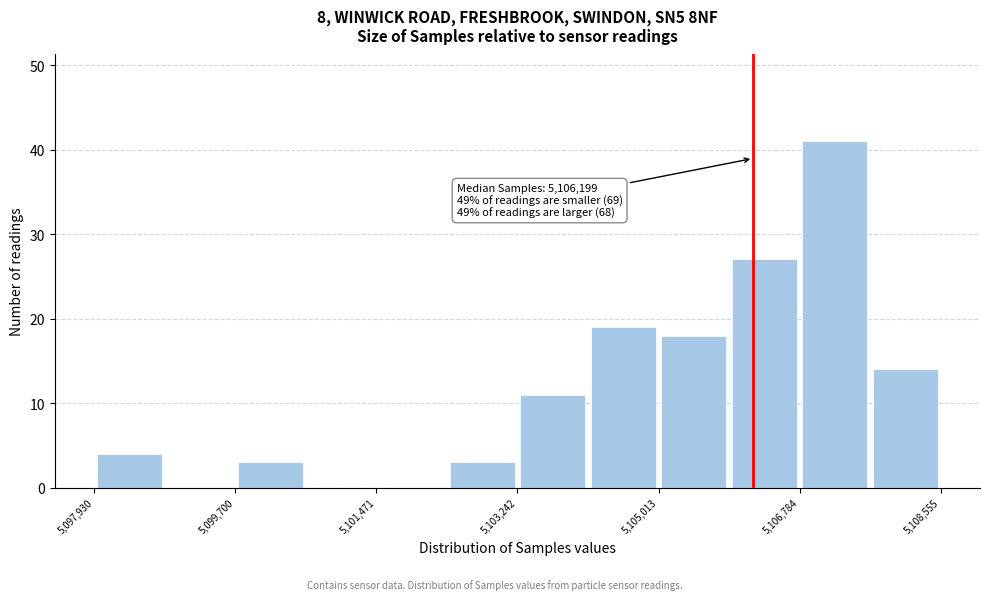

Which range on the x-axis has the tallest bar?

5106800 to 5107600